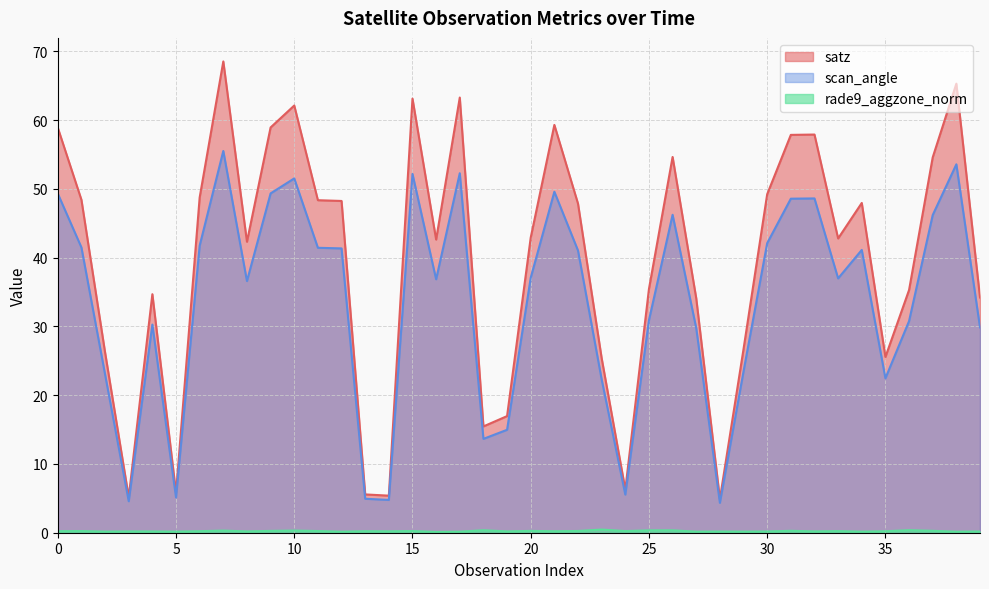

Which category has the highest value in the rade9_aggzone_norm series?

23